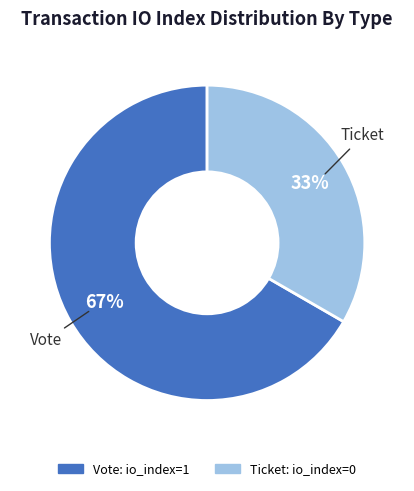

To the nearest percent, what is the average slice percentage?

50%